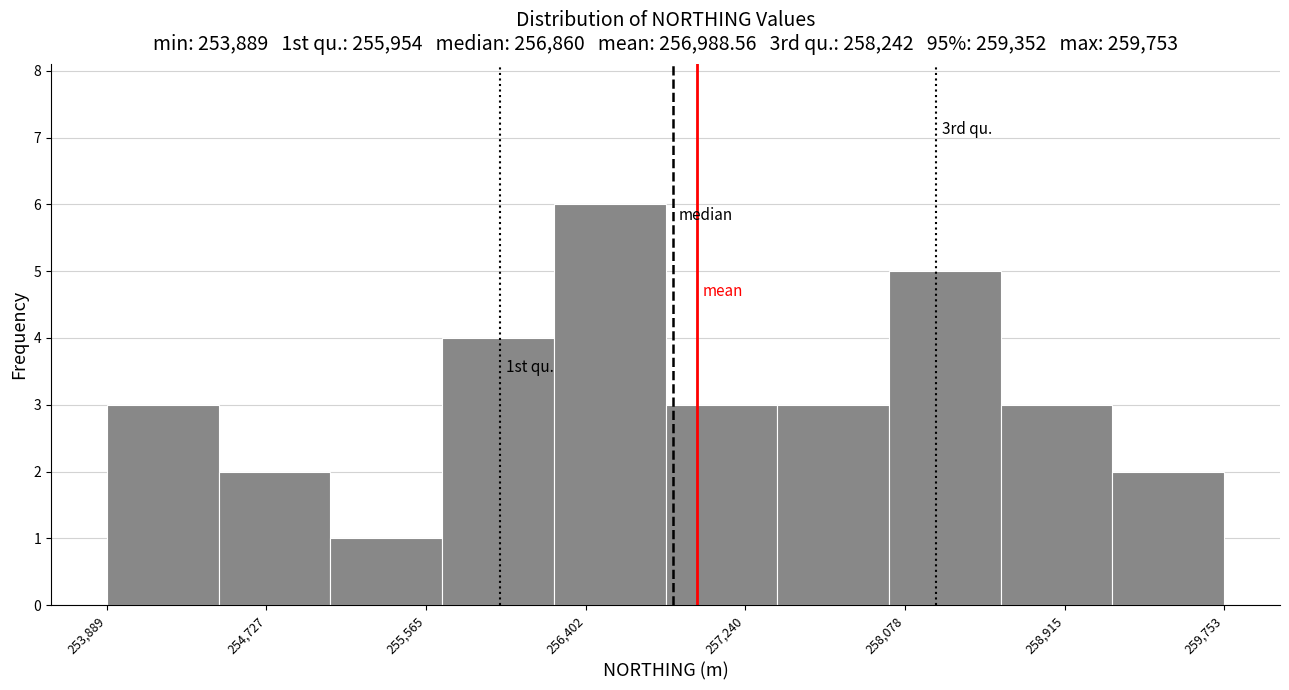

Over which range of the x-axis is the bar tallest?

256200 to 256800